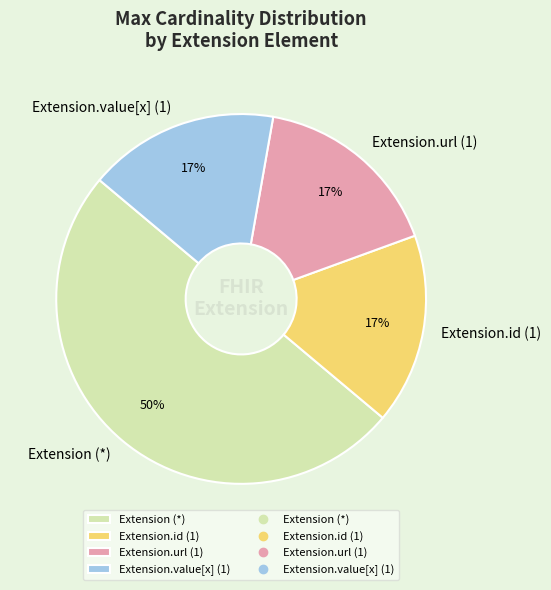

How many slices are in this pie chart?

4